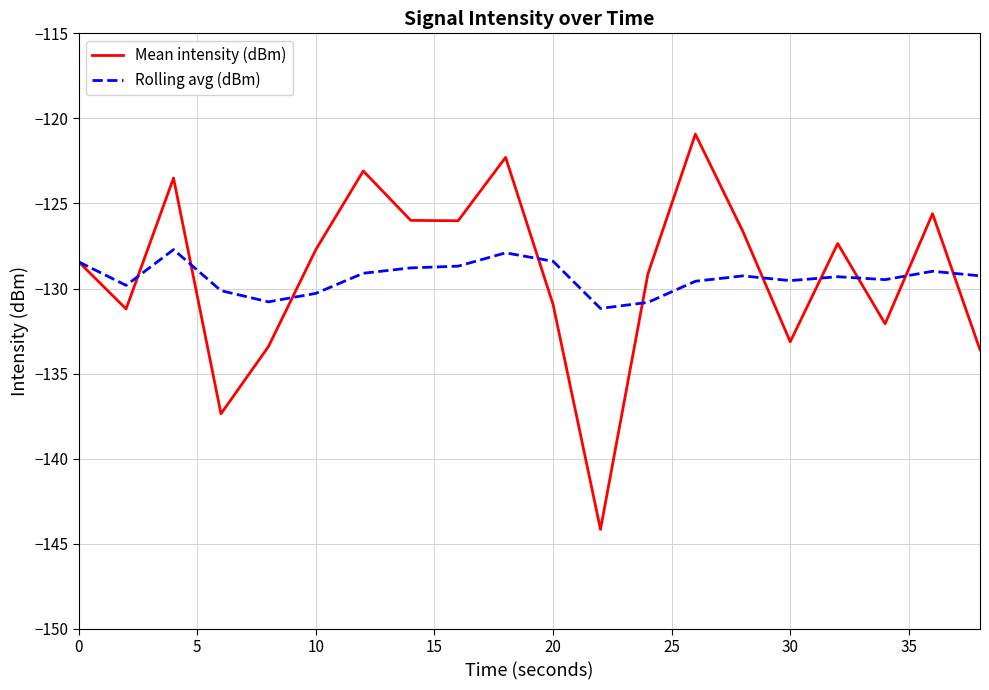

Which series has the widest spread of values?

Mean intensity (dBm)